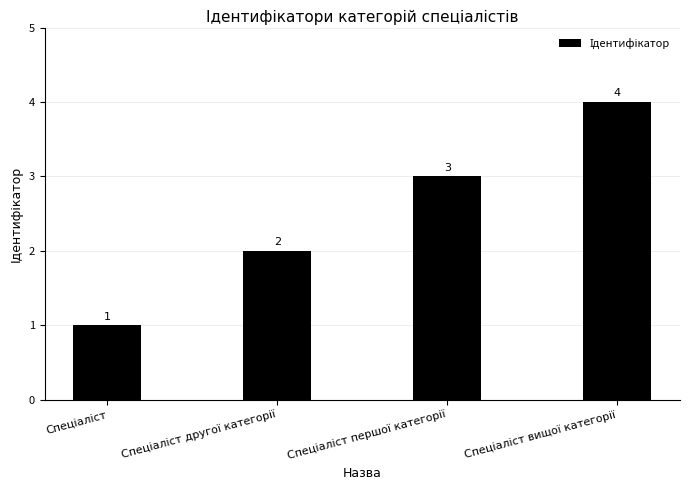

How many values are between 2 and 4?

3